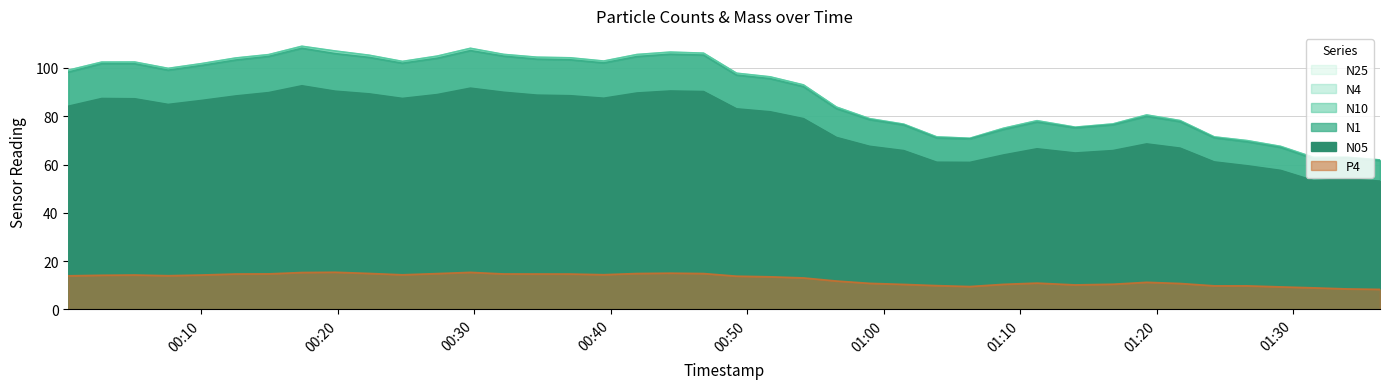

What is the label of the 2nd point from the right?

2024-01-06T01:33:57